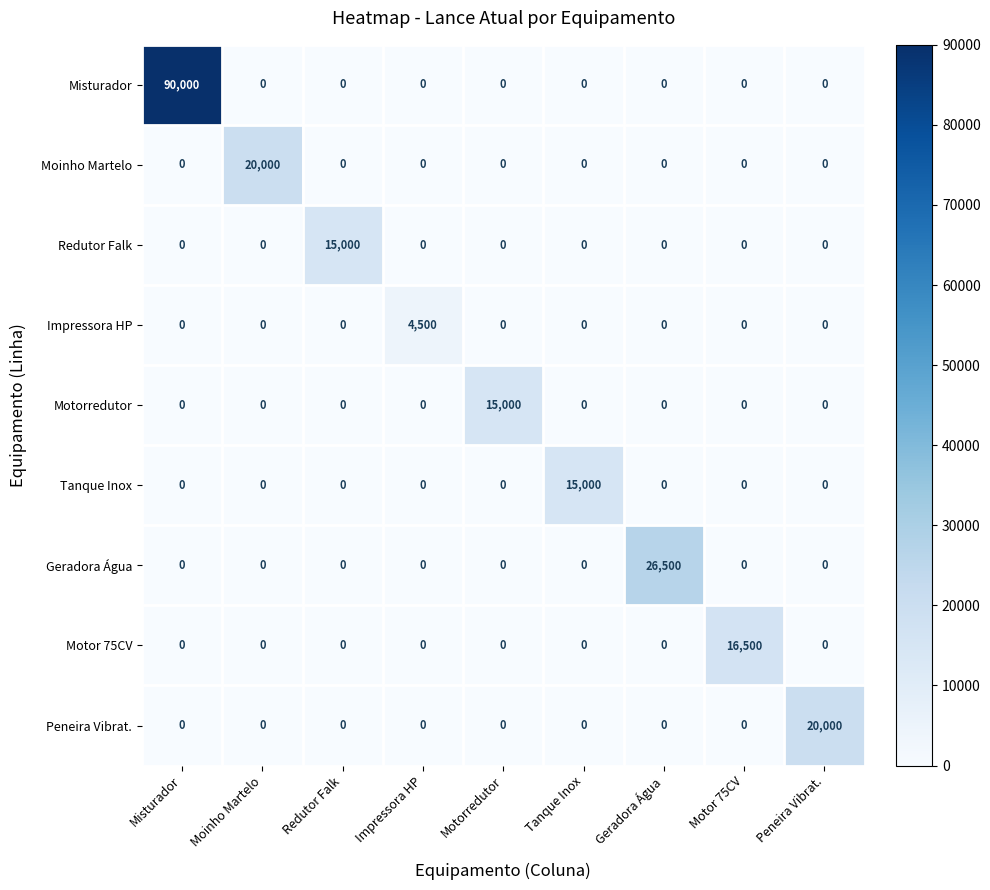

Between Tanque Inox and Geradora Água, which series saw the biggest shift?

Geradora Água